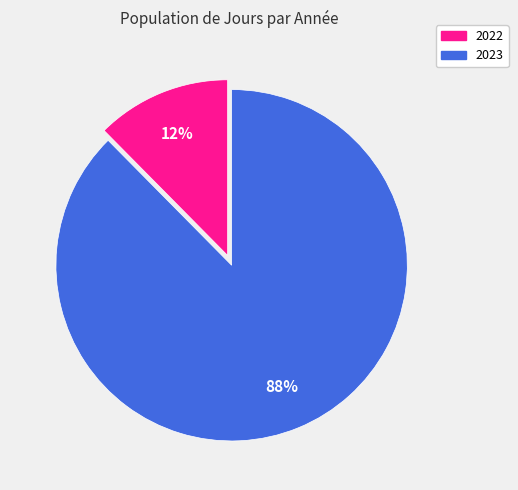

Which category has the smallest portion of the pie?

2022